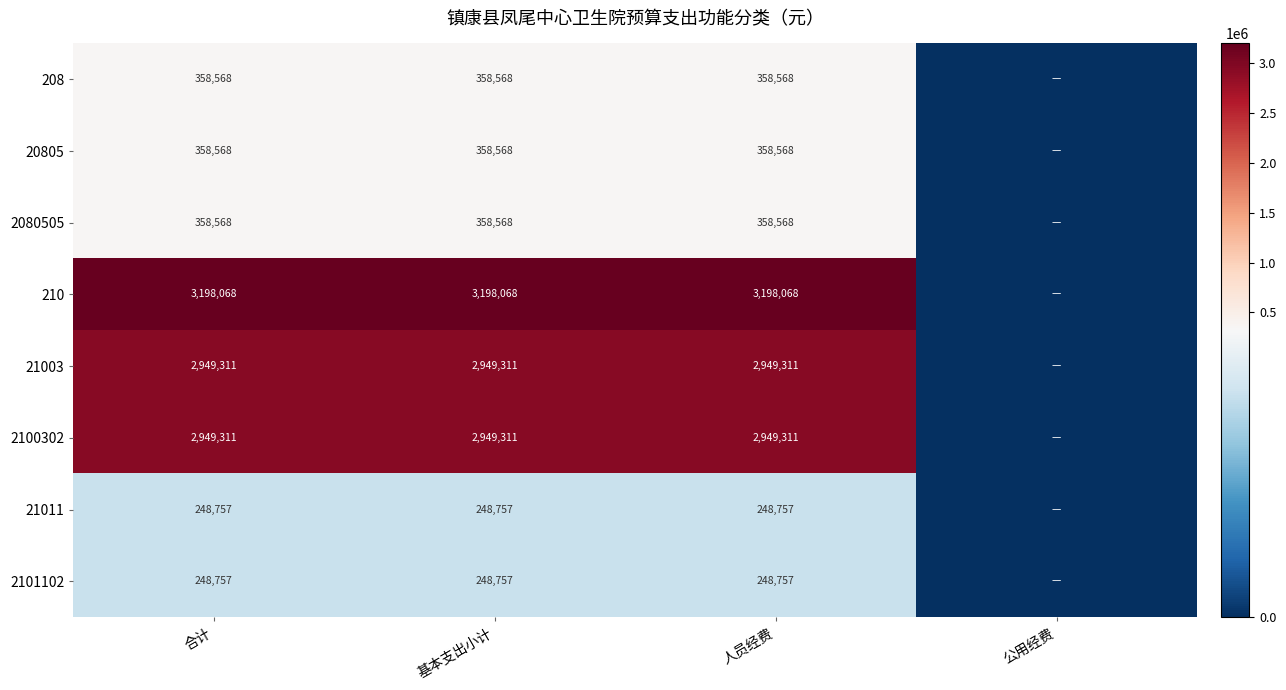

At how many categories does at least one series exceed 2491183?

3